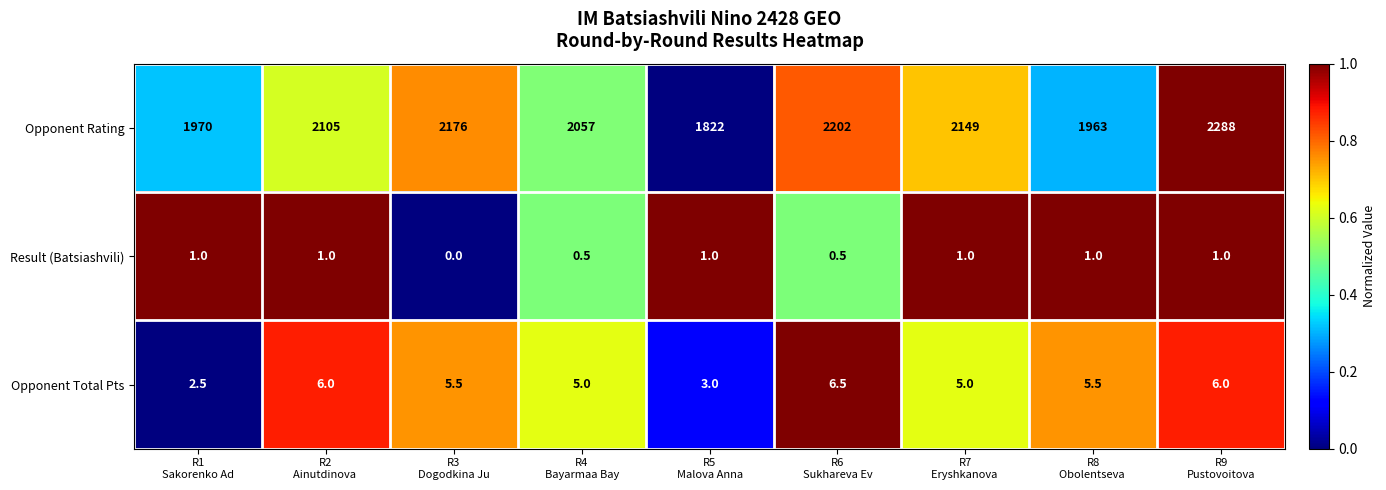

At how many categories does at least one series exceed 0?

9